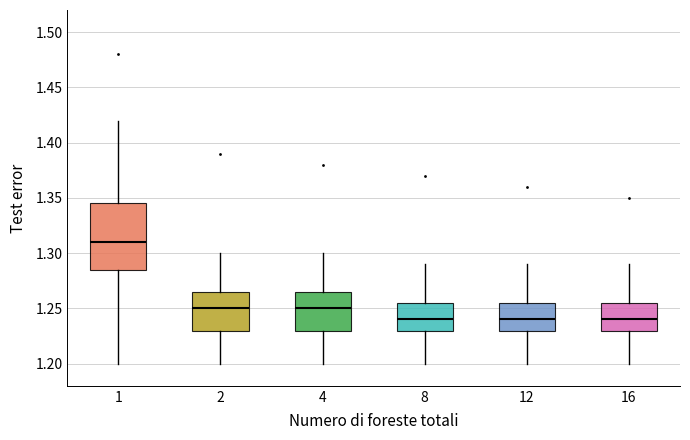

Which box's median line is the highest?

1